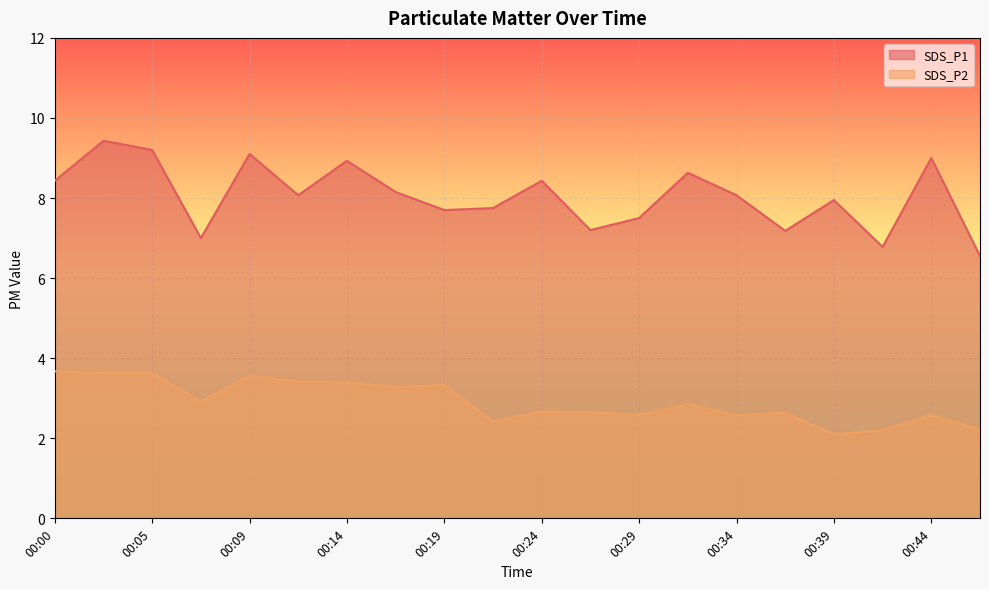

Read the SDS_P1 value at 00:36.

7.2